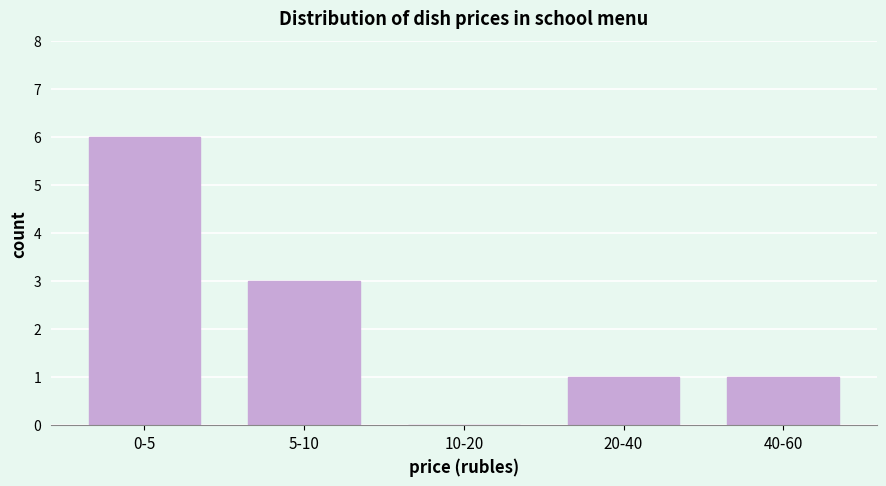

Reading right to left, list all the values displayed in this chart.

40-60=1	20-40=1	10-20=0	5-10=3	0-5=6